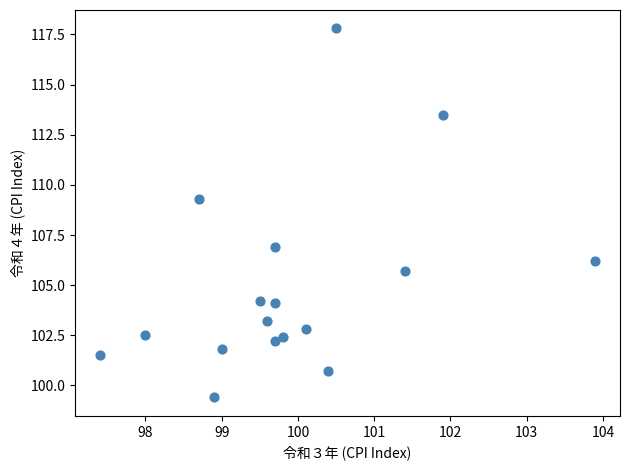

What is the range of X values (max minus min)?

6.5